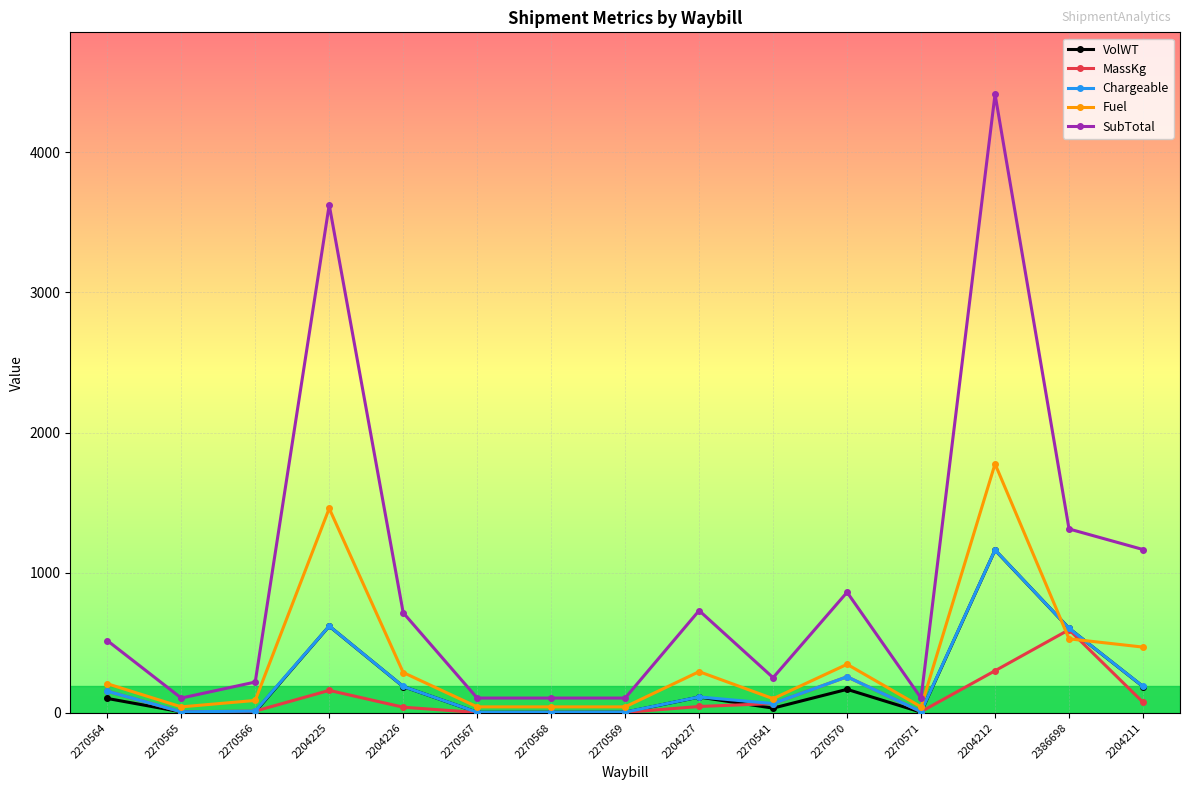

What is the label of the 12th point from the left?

2270571